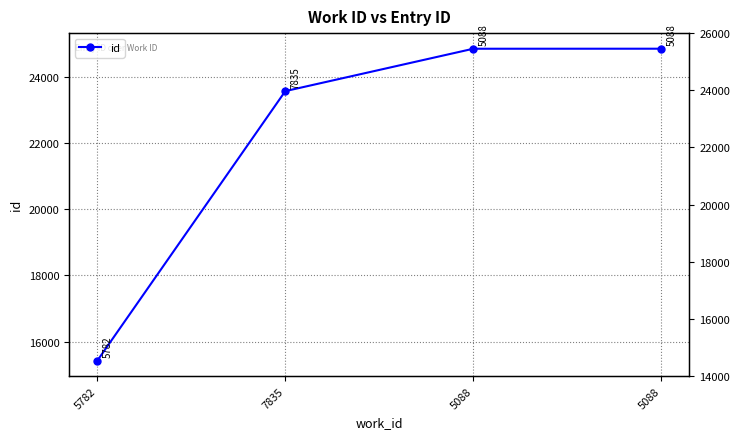

At which category does the chart reach its peak across all series?

5088